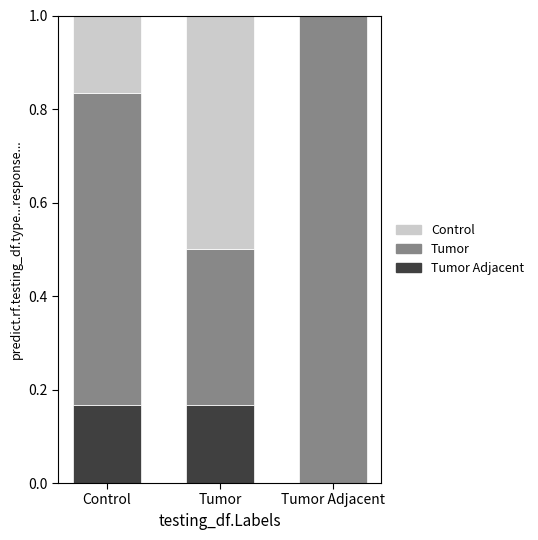

Does the chart contain stacked bars?

Yes